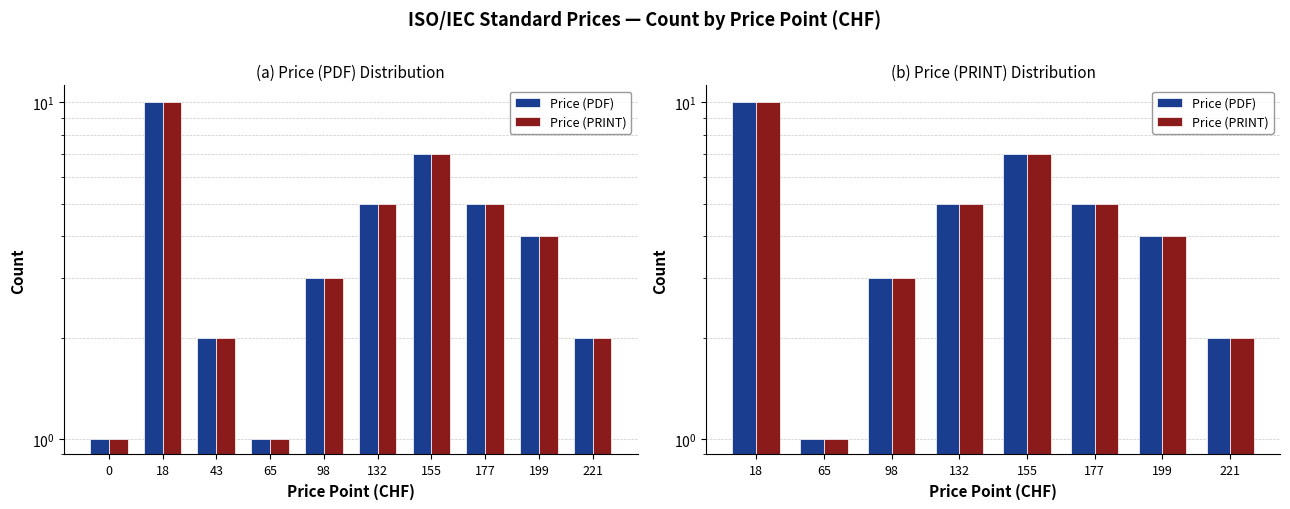

Count the number of data series in this chart.

2